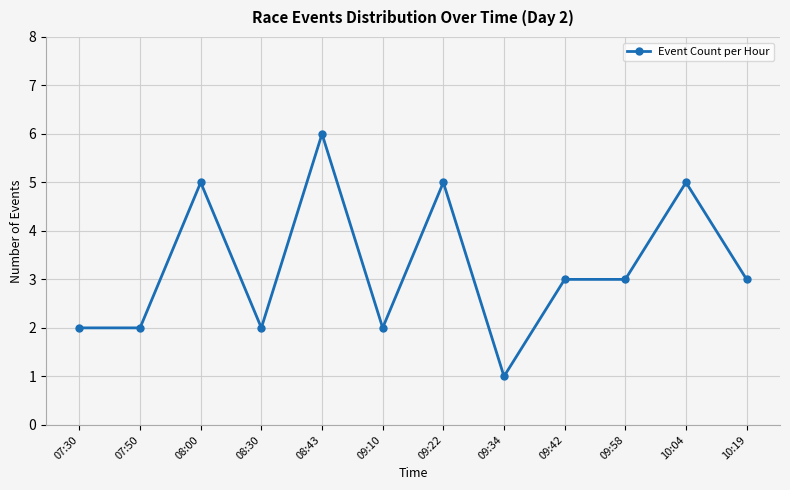

Which label corresponds to the largest value in the chart?

08:43